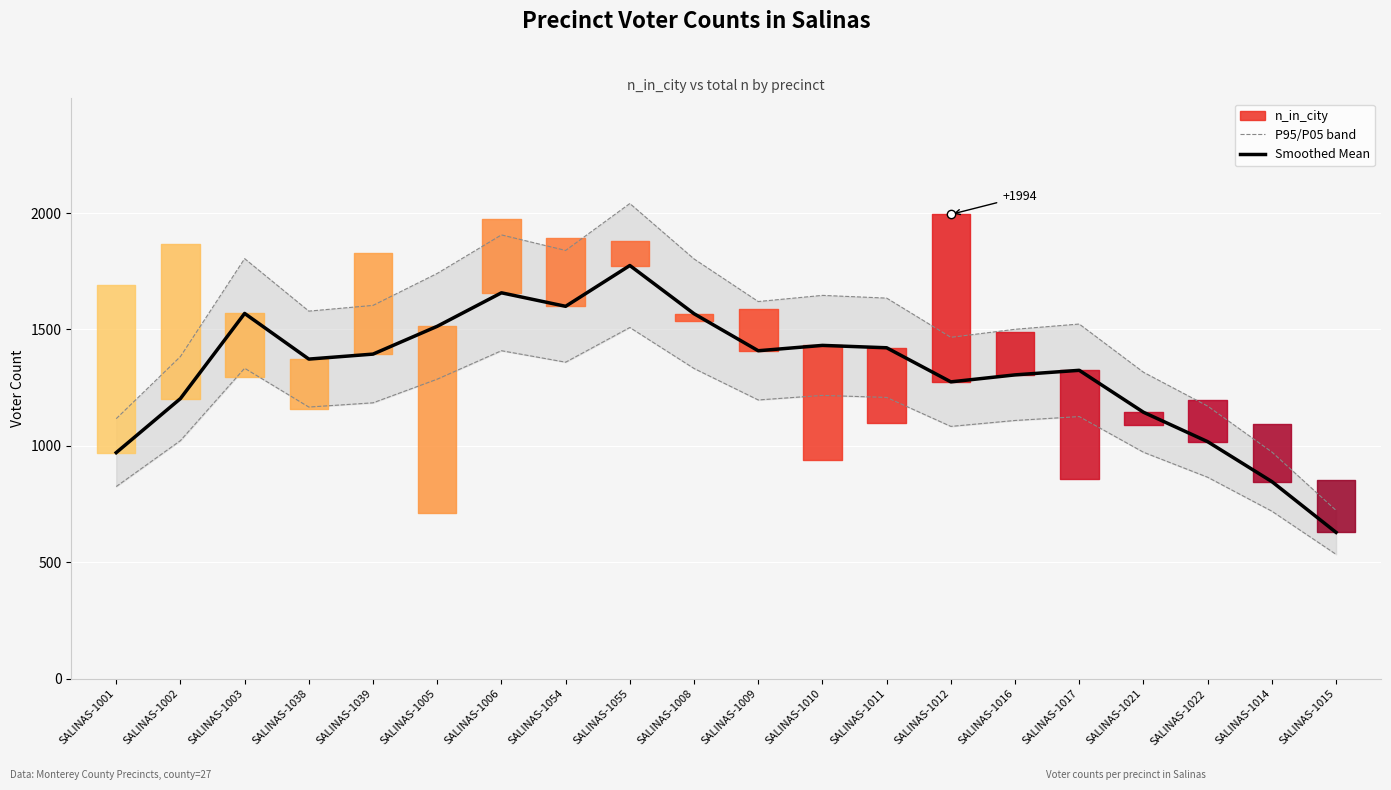

How many interior local valleys does the P95 series have?

4